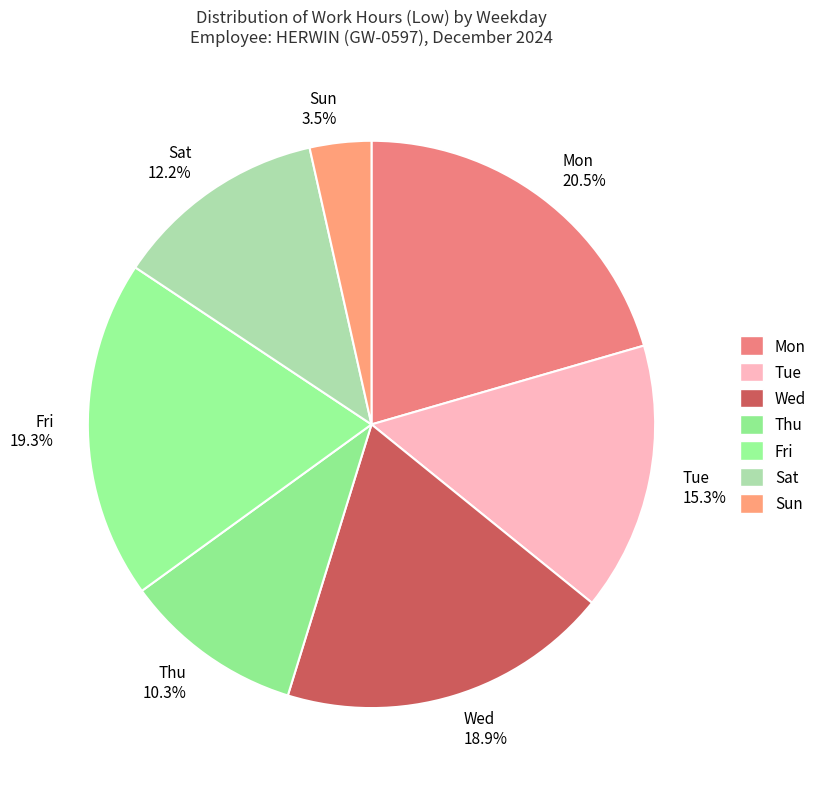

To the nearest percent, what is the average slice percentage?

14%